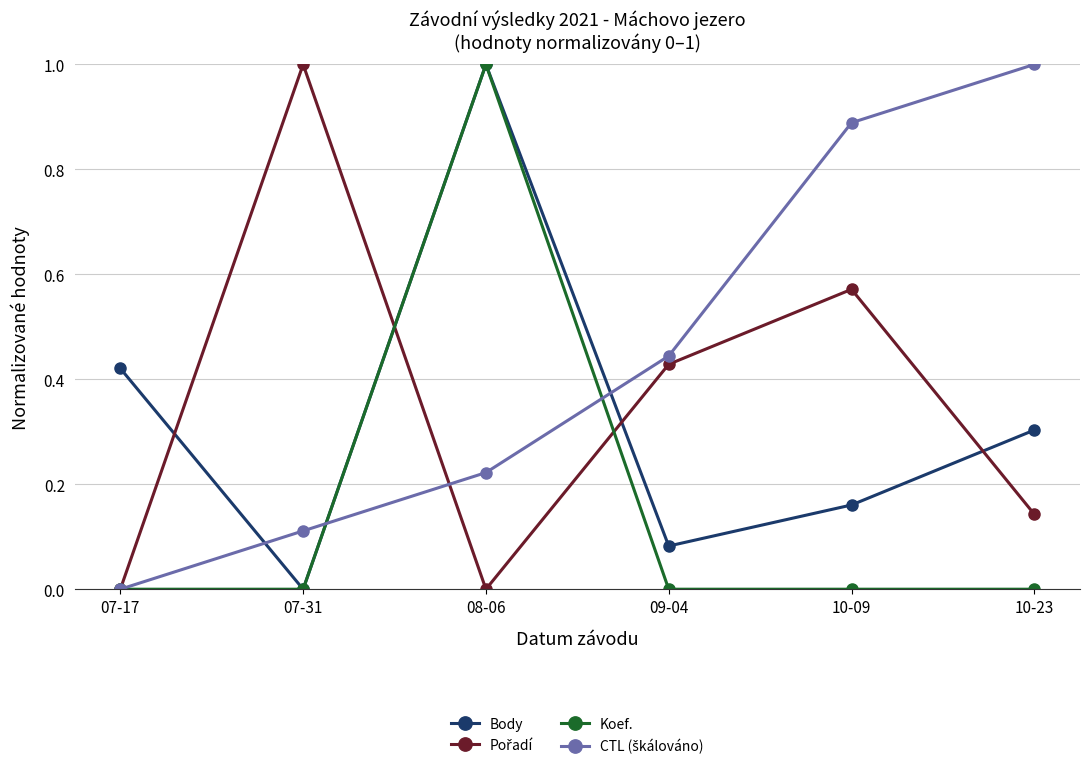

What is the maximum value for Body?

1.0